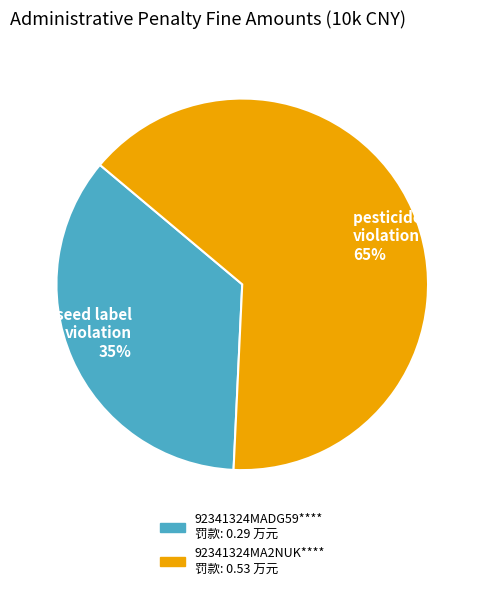

Which slice is the largest?

pesticide license violation 65%